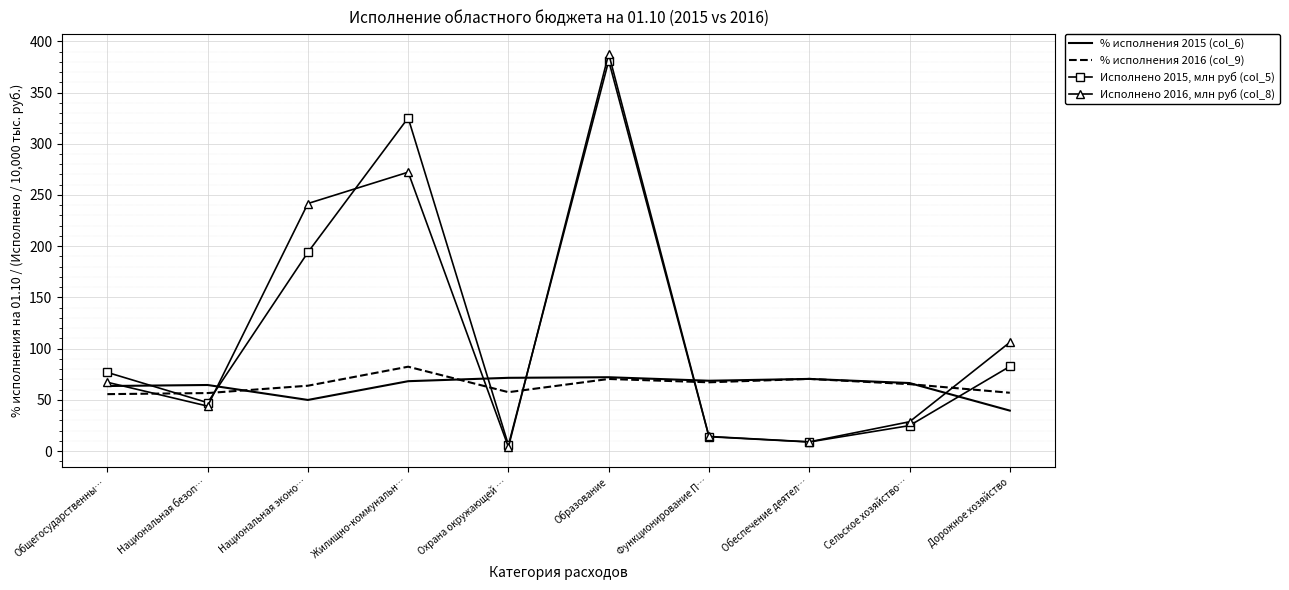

Which series has the widest spread of values?

Исполнено 2016, млн руб (col_8)